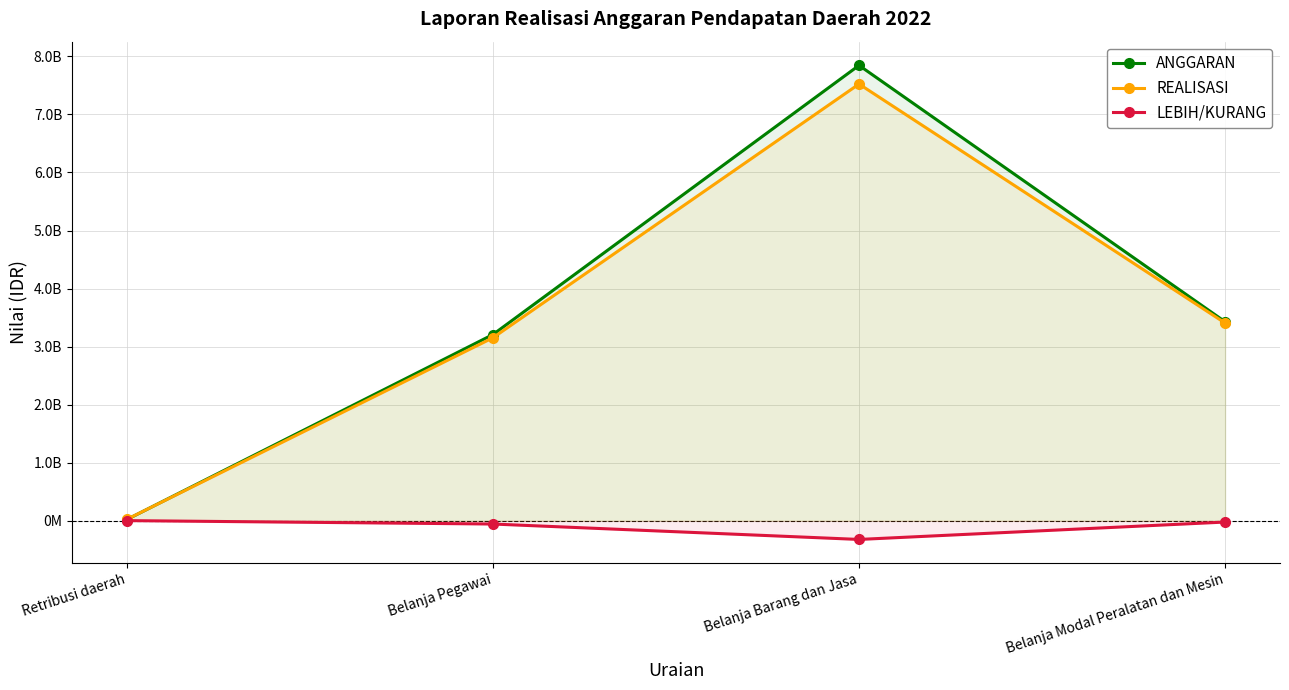

The value of REALISASI at Retribusi daerah is 39990625. True or false?

False